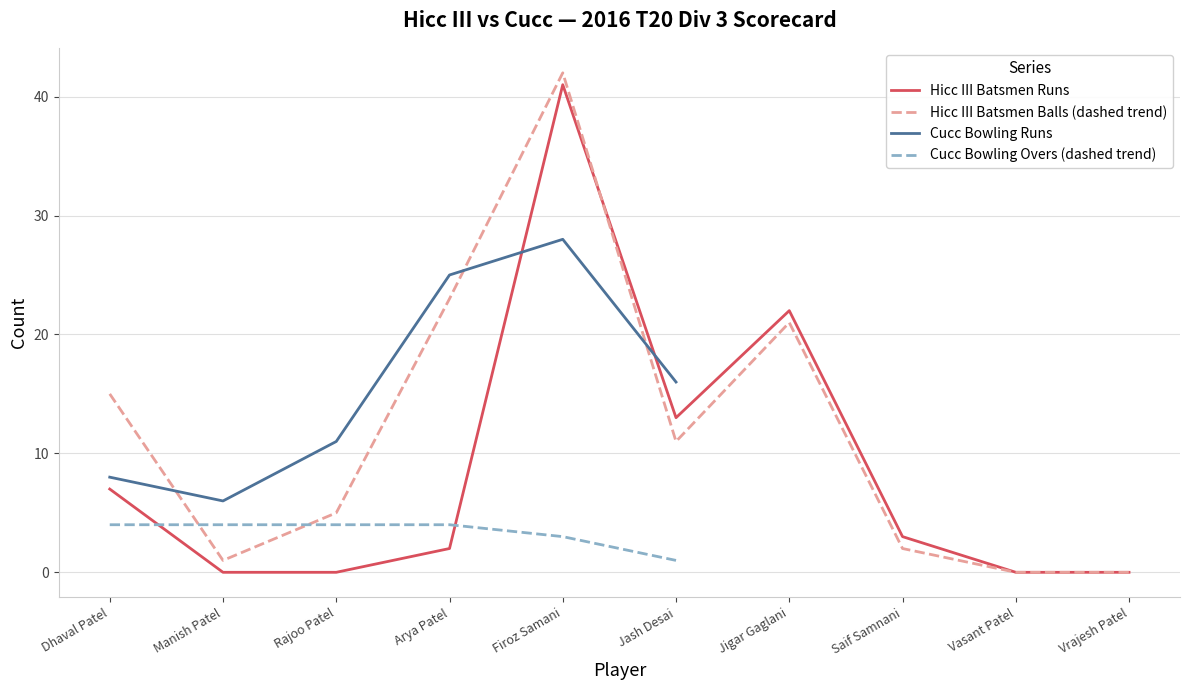

At which label is Hicc III Batsmen Runs closest to 20?

Jigar Gaglani